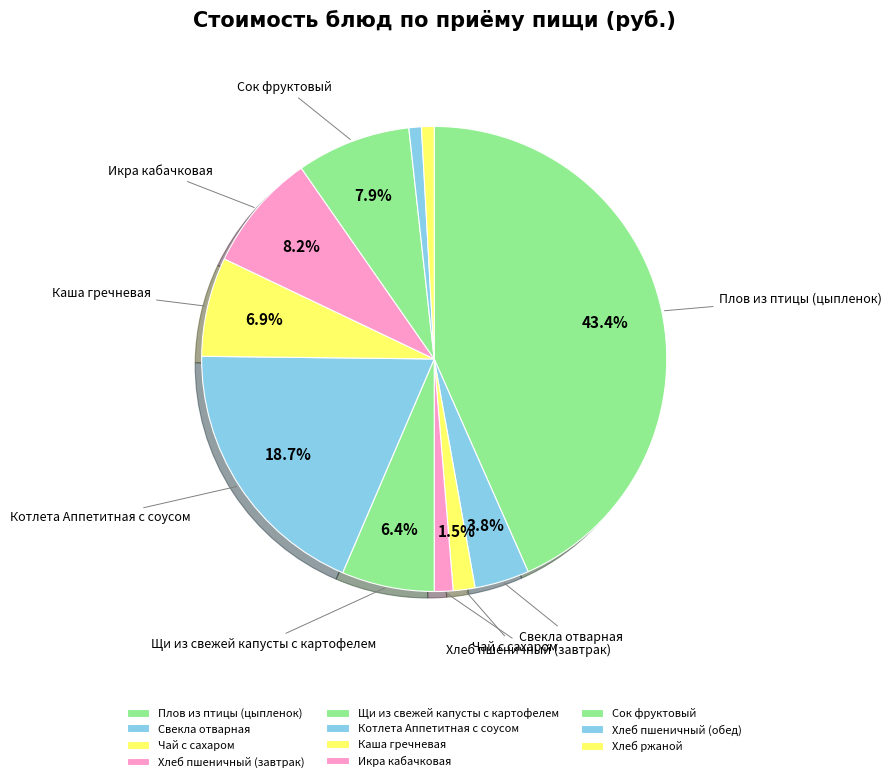

What is the total percentage of Икра кабачковая and Щи из свежей капусты с картофелем?

14.7%